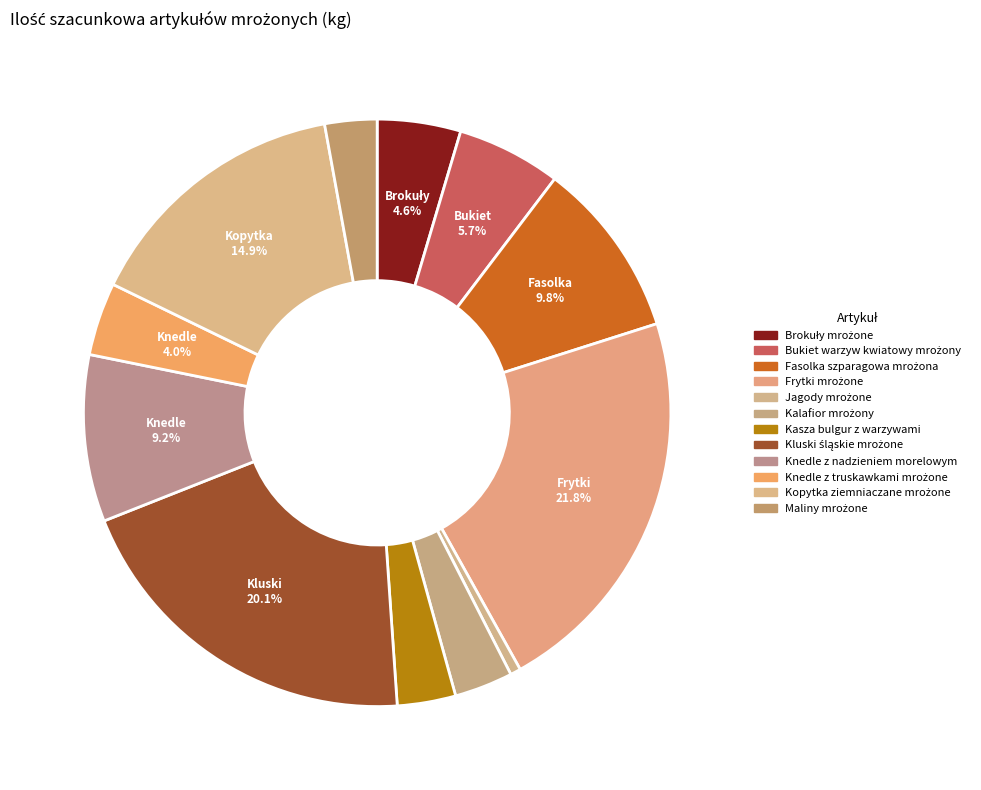

Is Fasolka szparagowa mrożona the majority of the pie?

No